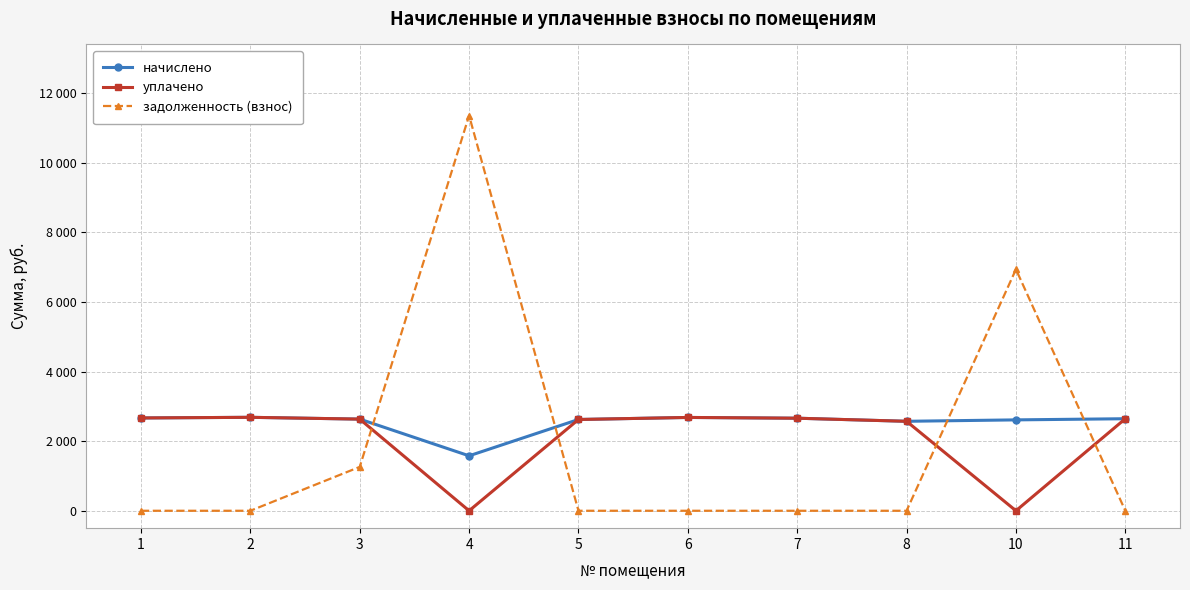

Does the chart have visible grid lines?

Yes